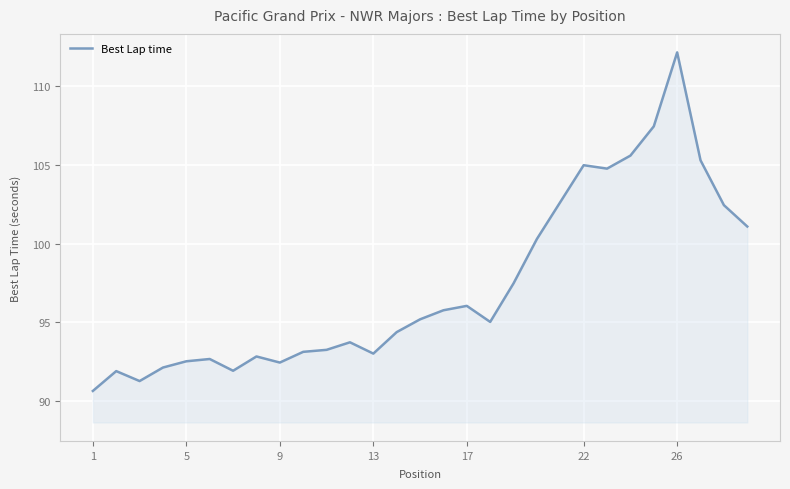

What is the difference between the maximum and minimum values?

21.5